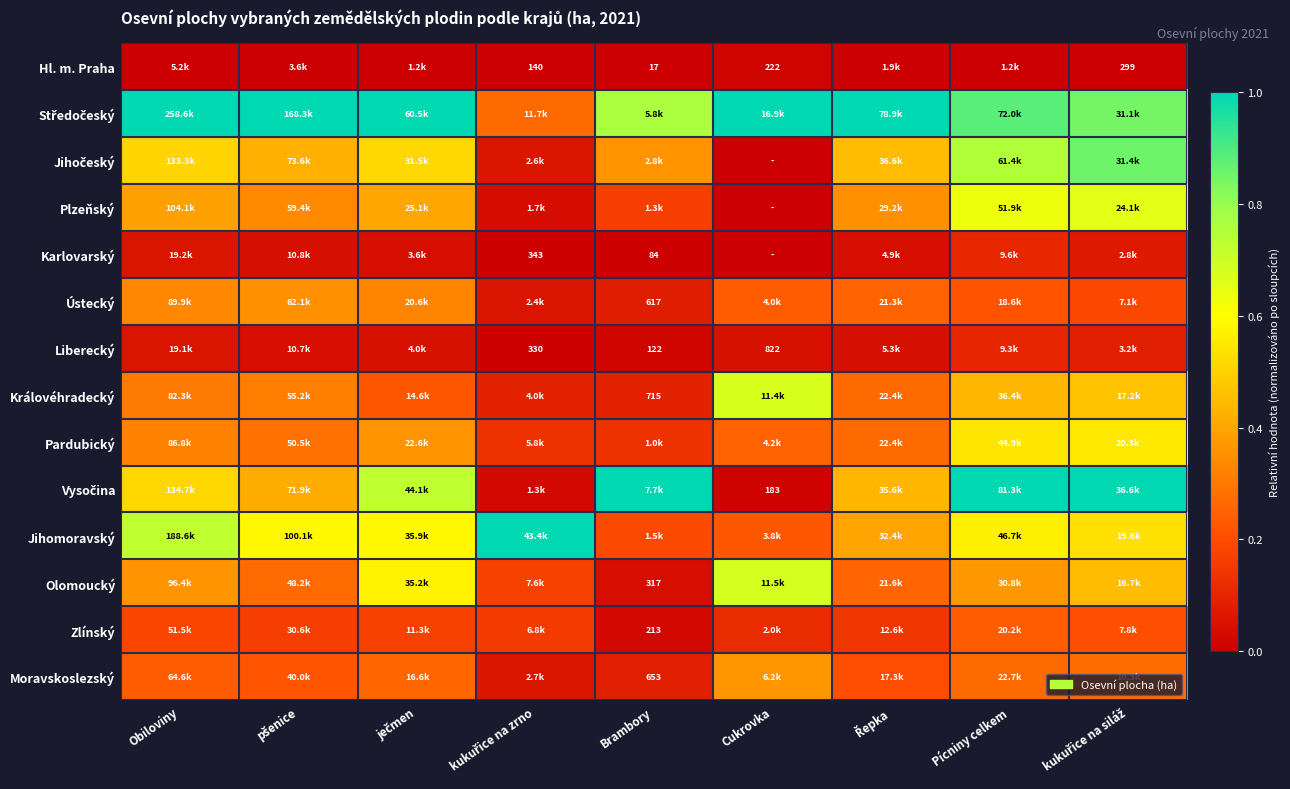

Where is Karlovarský nearest to the value 0?

Cukrovka